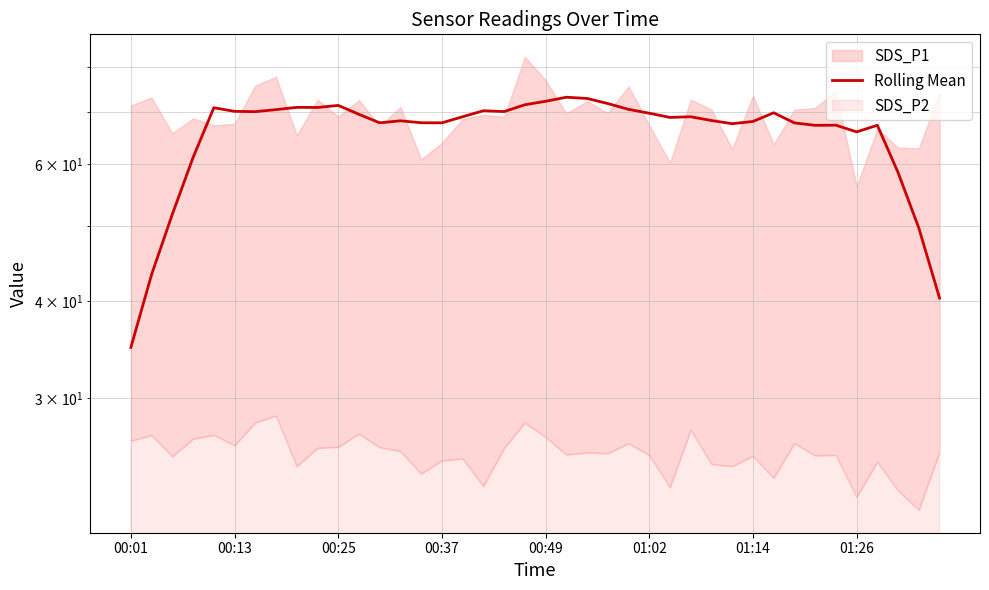

At which category does the chart reach its minimum across all series?

00:01